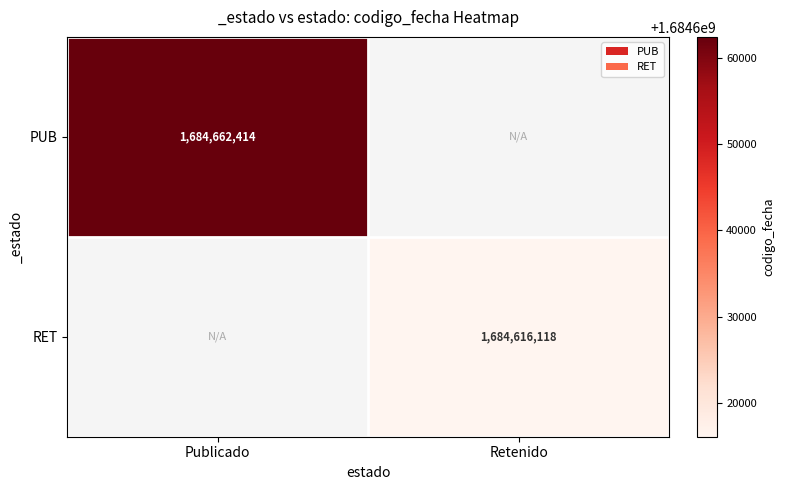

Count the number of data series in this chart.

2